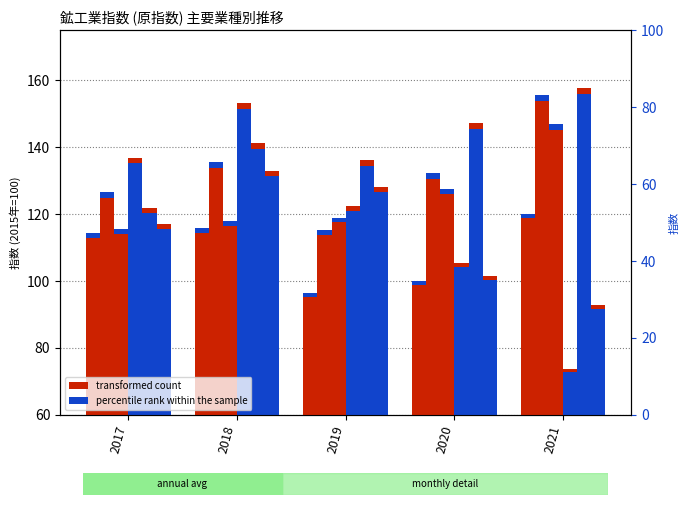

What is the total value across all series at 2019?

717.1